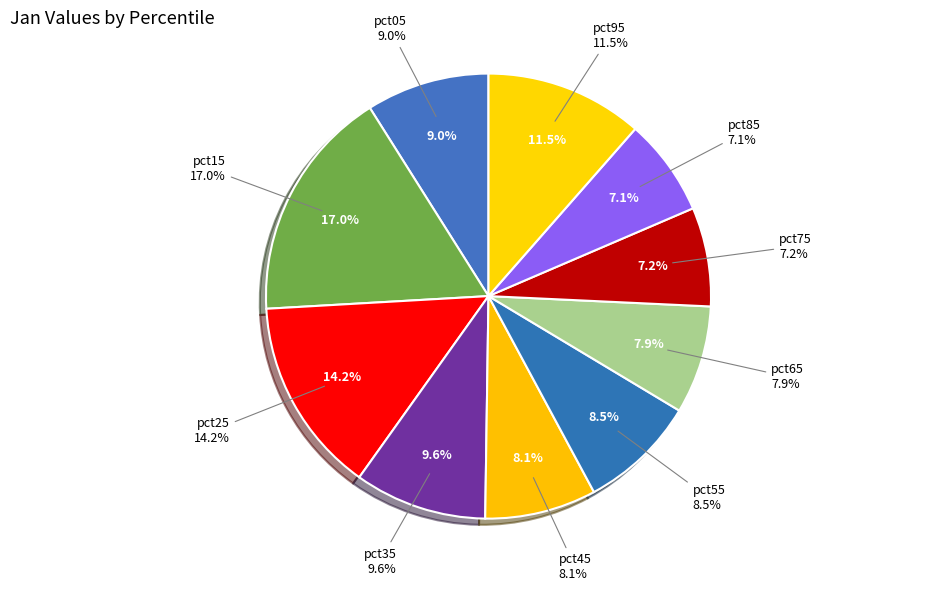

Which category has the biggest portion of the pie?

pct15